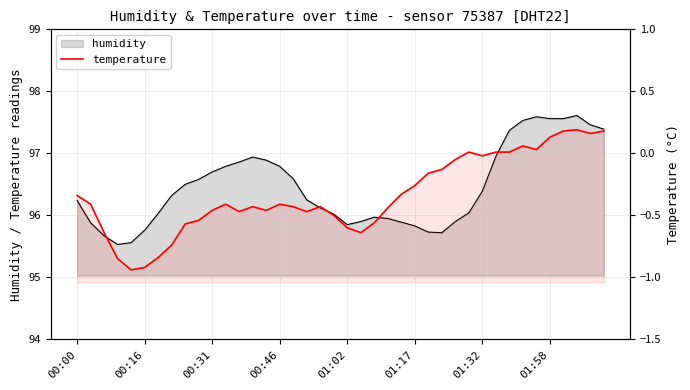

True or false: temperature has a value of -0.1 at 28.

False